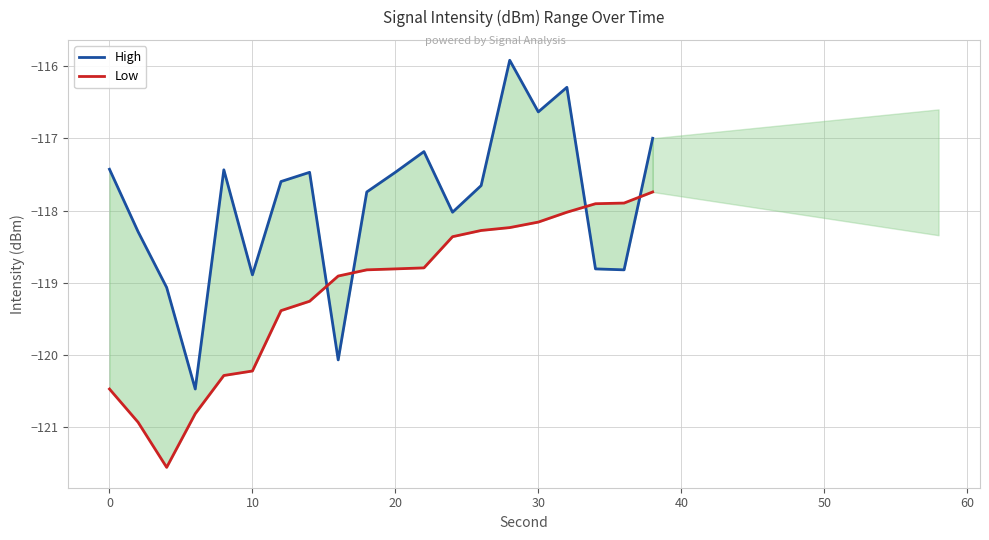

How many categories are shown in the chart?

20